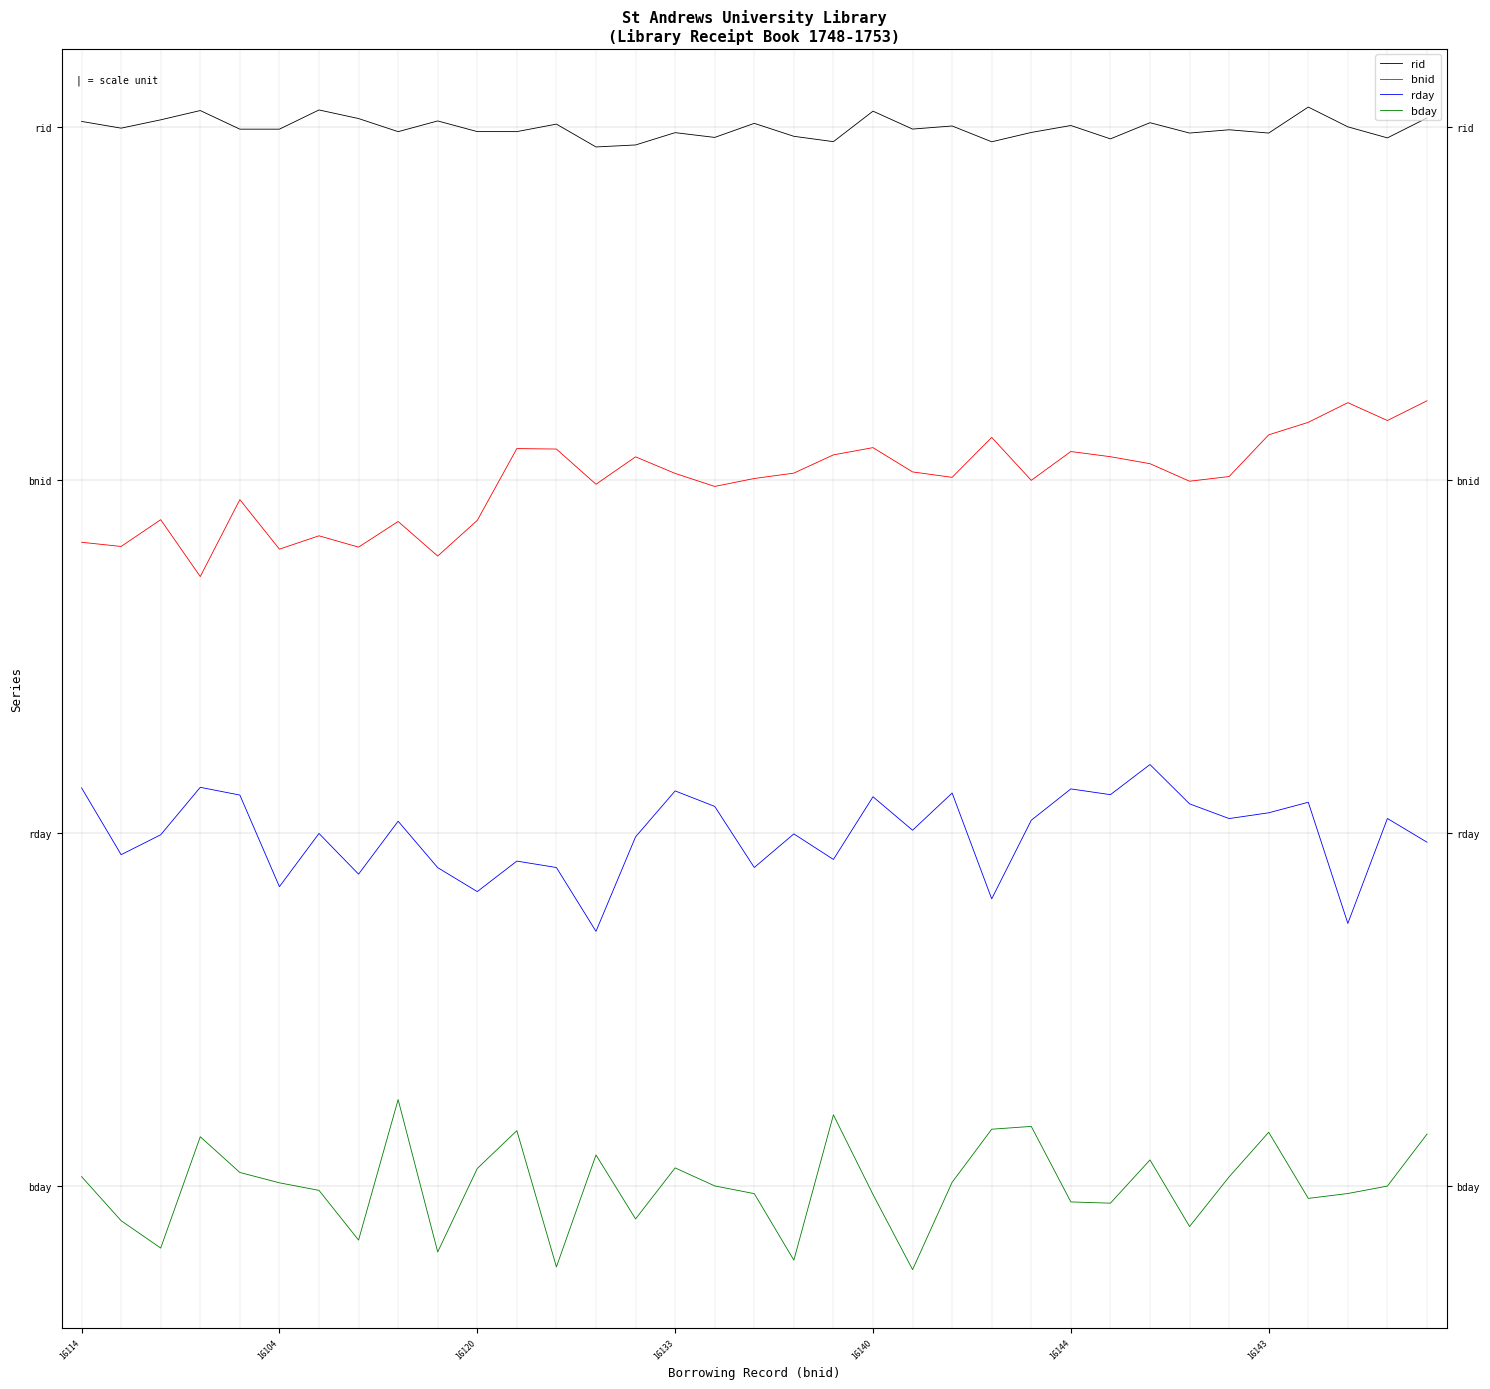

What are all the series names shown in the legend?

rid, bnid, rday, bday